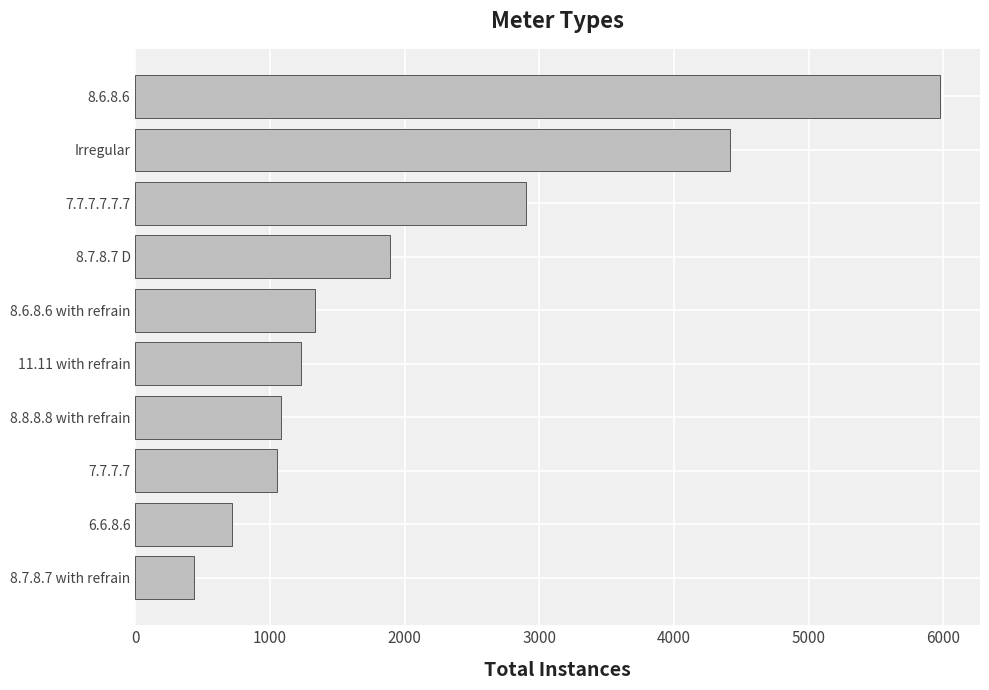

The value at 8.6.8.6 is 10475. True or false?

False